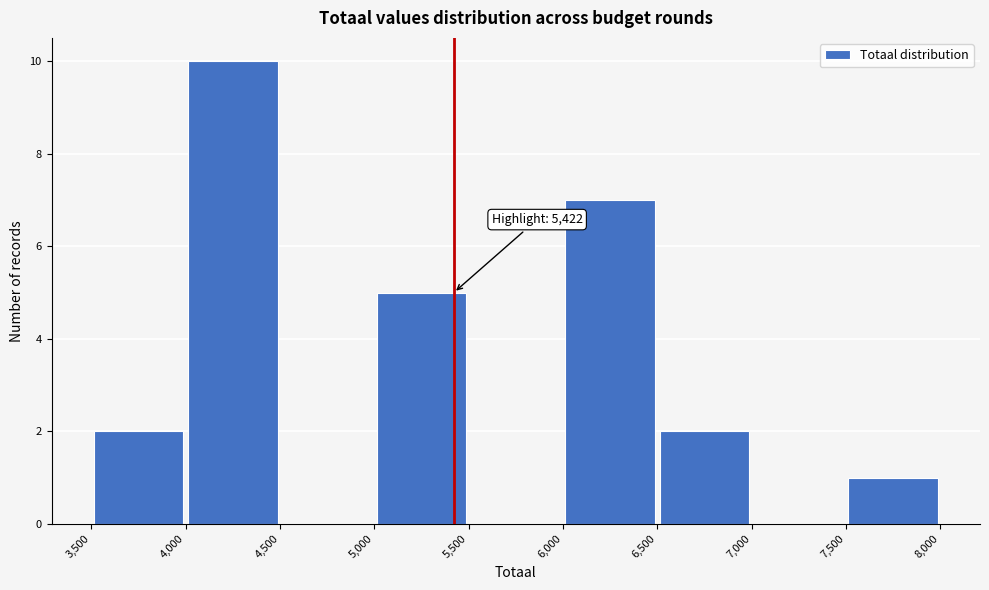

Which range on the x-axis has the tallest bar?

4,000 to 4,500